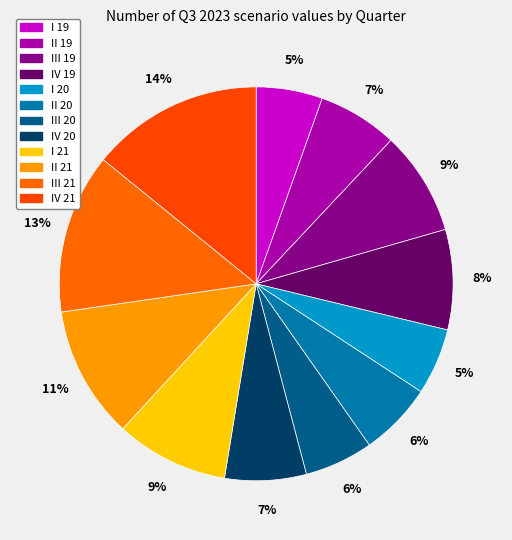

What percentage do I 20 and III 21 together represent?

18.6%